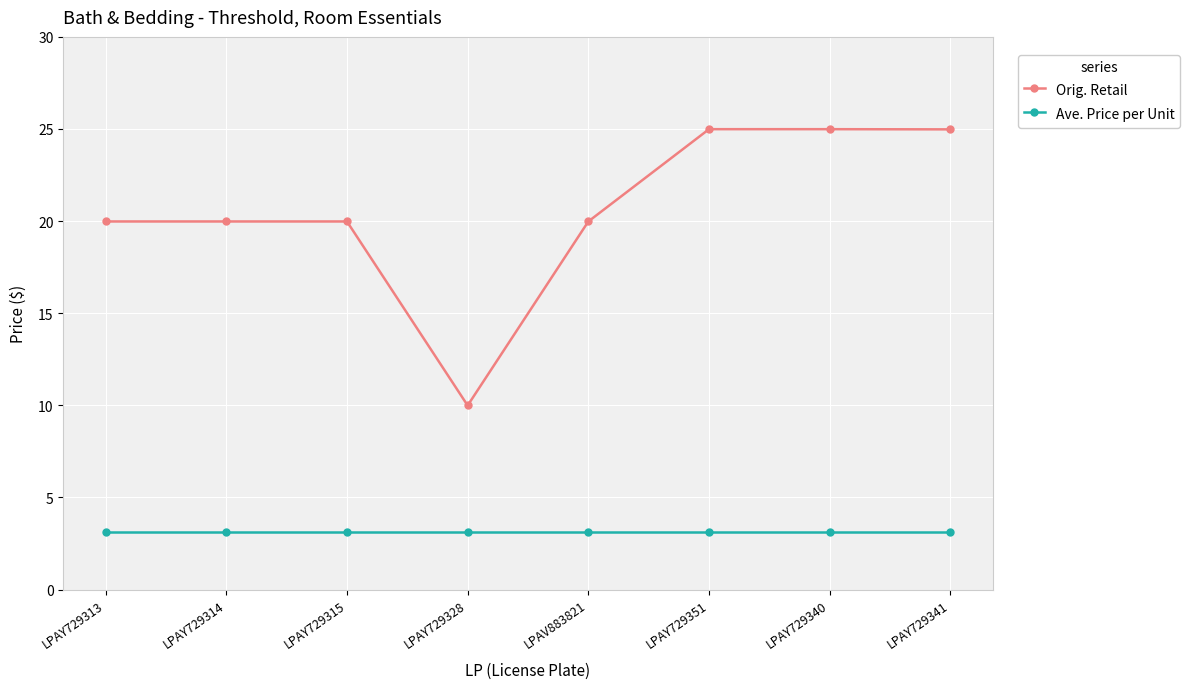

True or false: Orig. Retail and Ave. Price per Unit intersect in this chart.

False